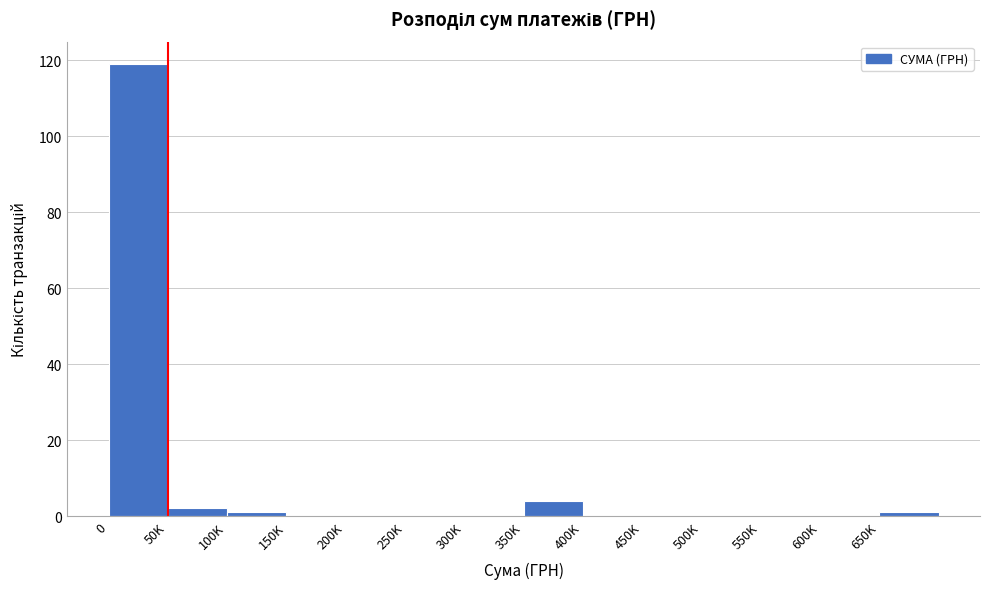

Reading left to right, list all the values displayed in this chart.

0=119	50K=2	100K=1	150K=0	200K=0	250K=0	300K=0	350K=4	400K=0	450K=0	500K=0	550K=0	600K=0	650K=1